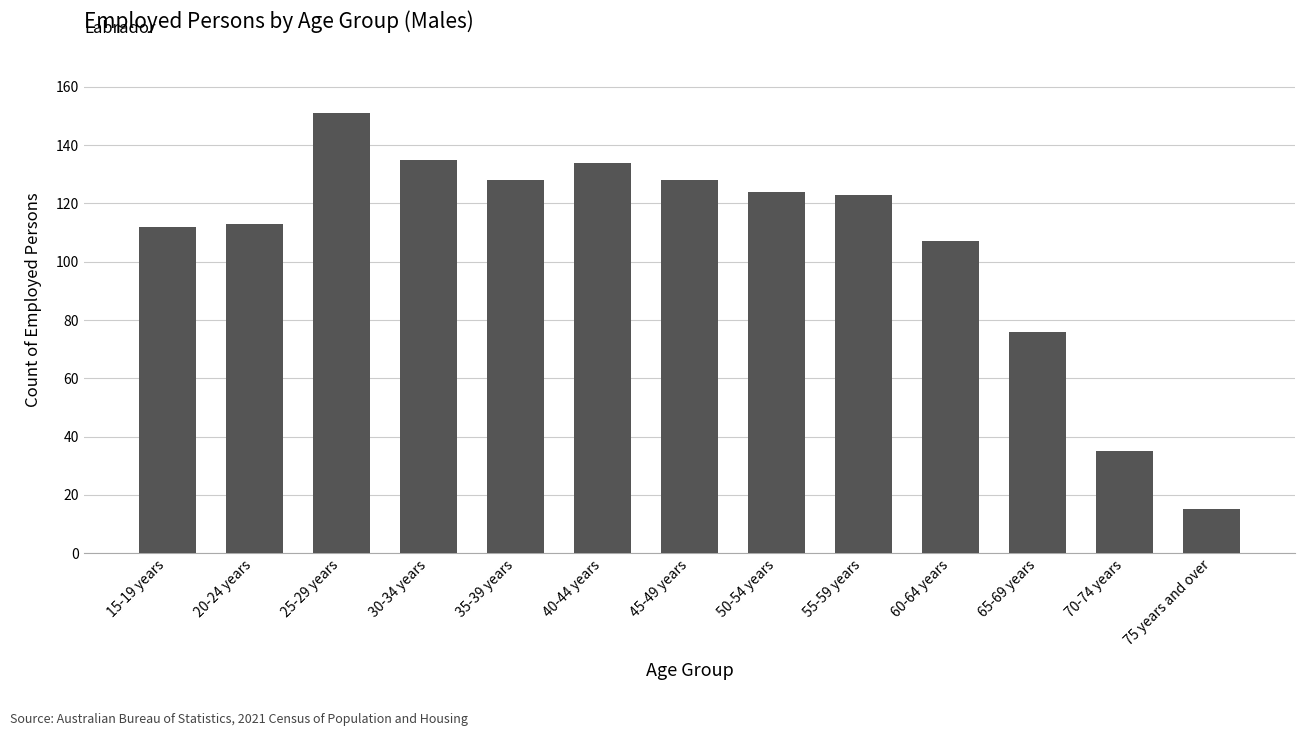

What is the difference between the values at 60-64 years and 70-74 years?

72